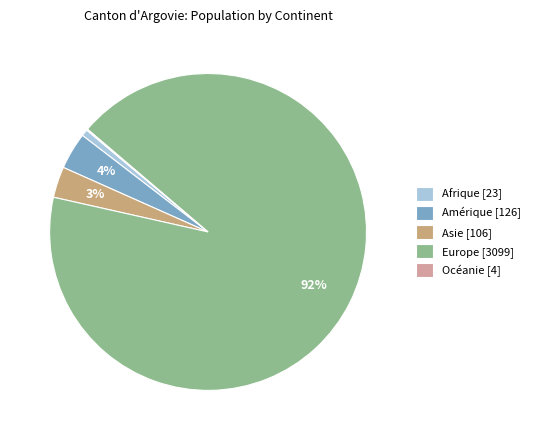

Rank the categories by value from lowest to highest.

Océanie, Afrique, Asie, Amérique, Europe